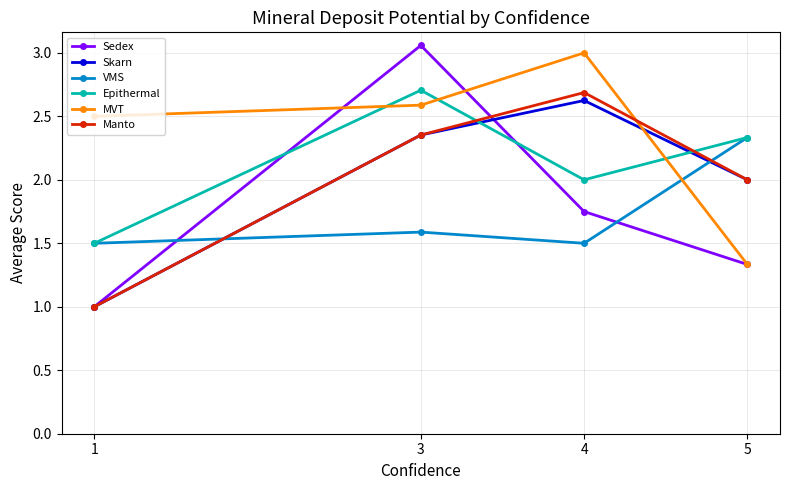

The Manto series shows 2.0 at 5. True or false?

True